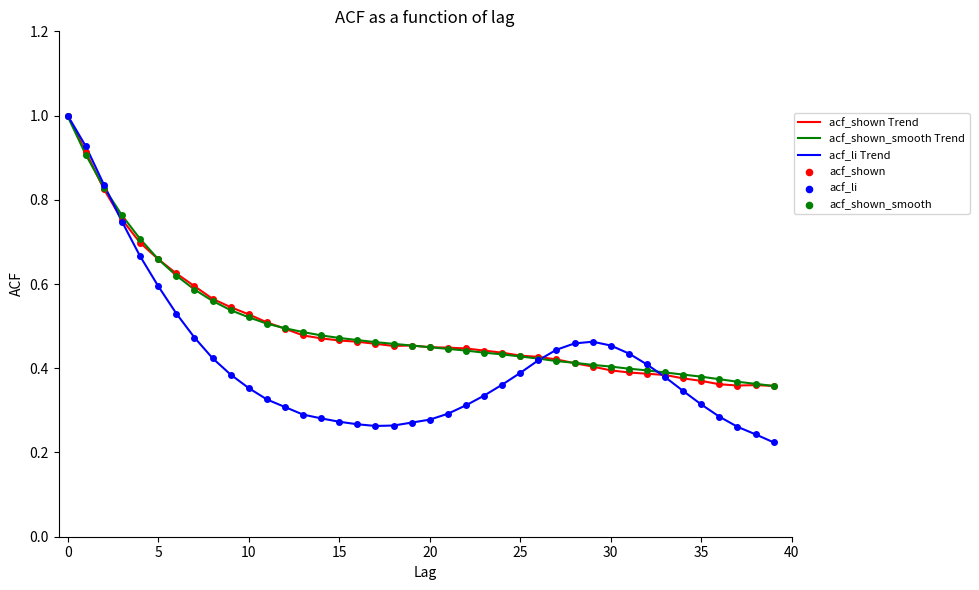

What is the maximum value for acf_shown_smooth Trend?

1.0